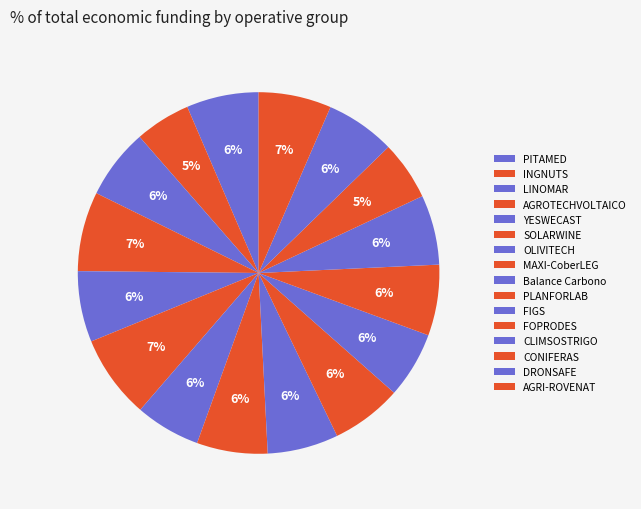

How many segments does this pie chart have?

16